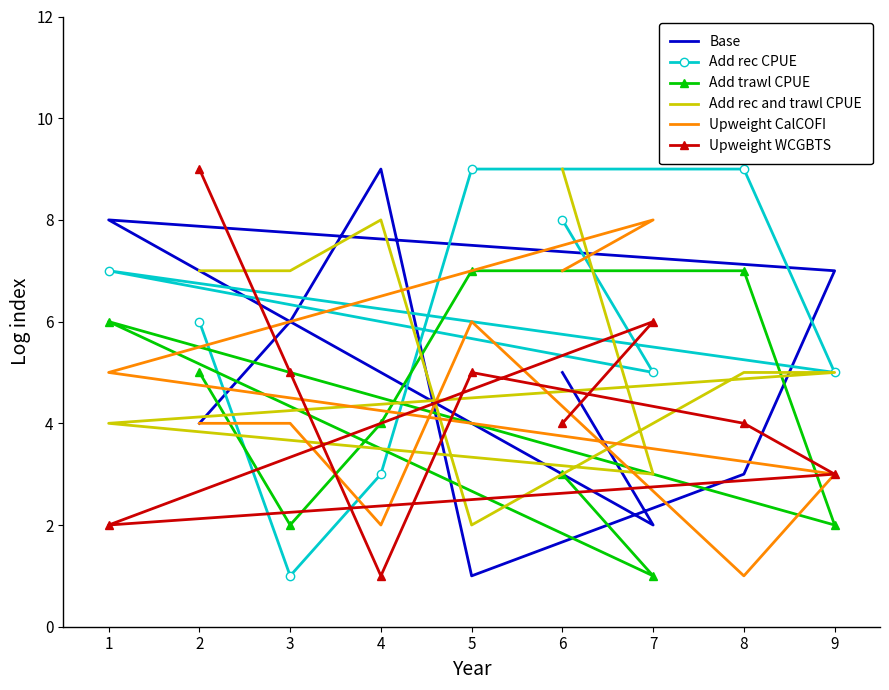

What is the value of the Add rec and trawl CPUE point at the 2nd from the left?

7